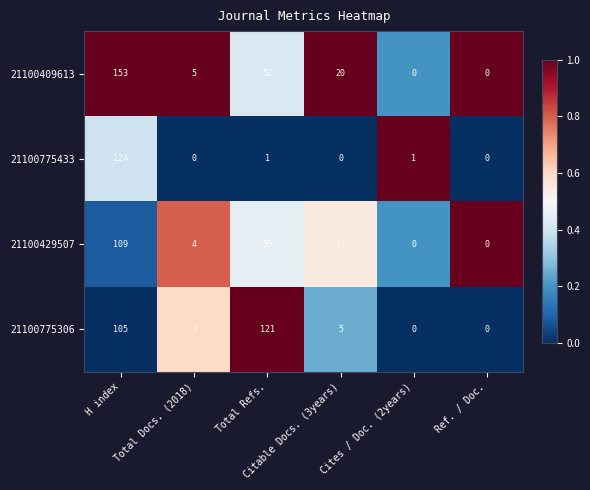

What is the difference between the maximum and minimum values in the 21100409613 series?

153